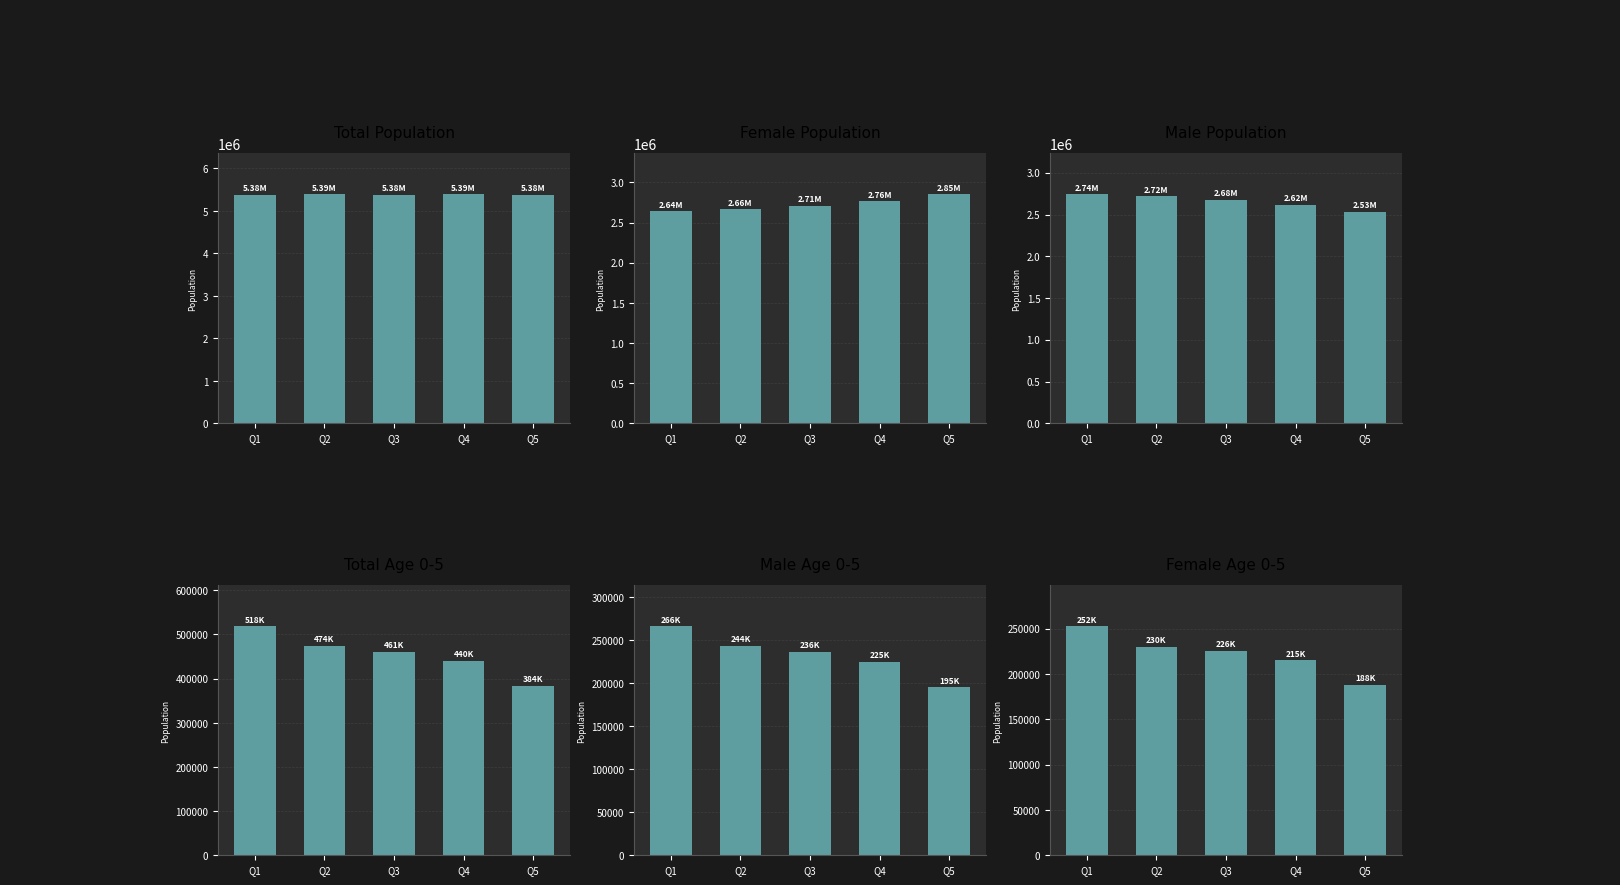

Reading left to right, what are all the values shown in this chart?

Ttotal: 5383480	5386380	5381945	5386195	5383615
Ftotal: 2643590	2664220	2710285	2764900	2850445
Htotal: 2740225	2720440	2676865	2619180	2531090
T0-5: 518075	474445	461160	440395	384005
H0-5: 265995	243745	236255	225250	195460
F0-5: 252490	230010	225910	215160	188295